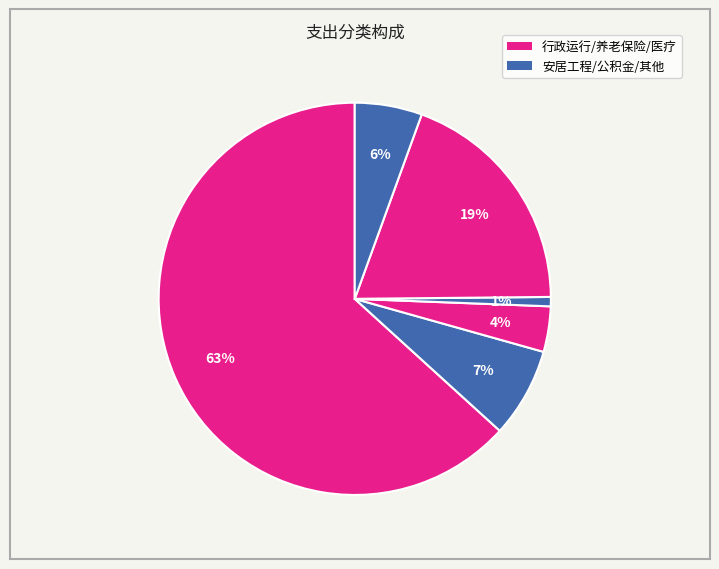

How many slices are in this pie chart?

6